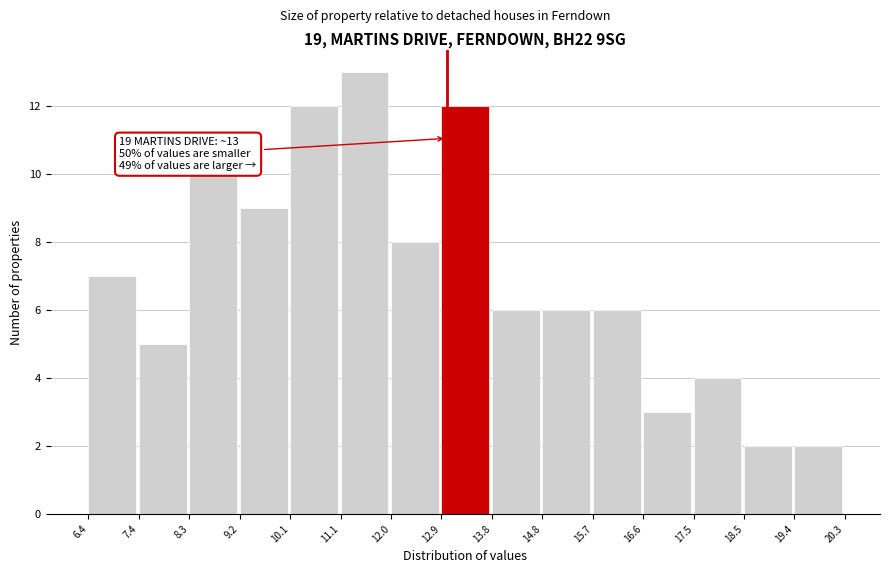

Over which range of the x-axis is the bar tallest?

11.1 to 12.0